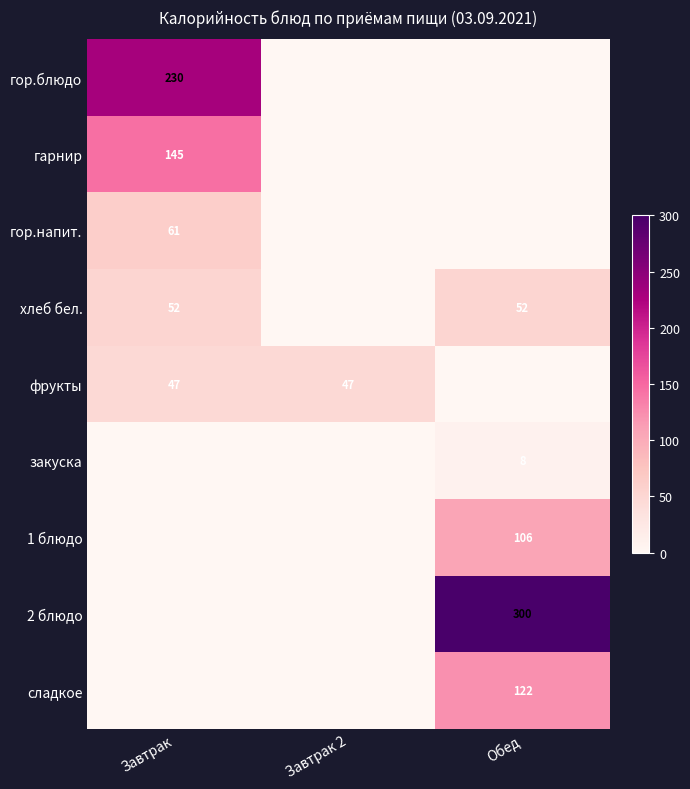

What is the sum of the фрукты values at Завтрак 2 and Завтрак?

94